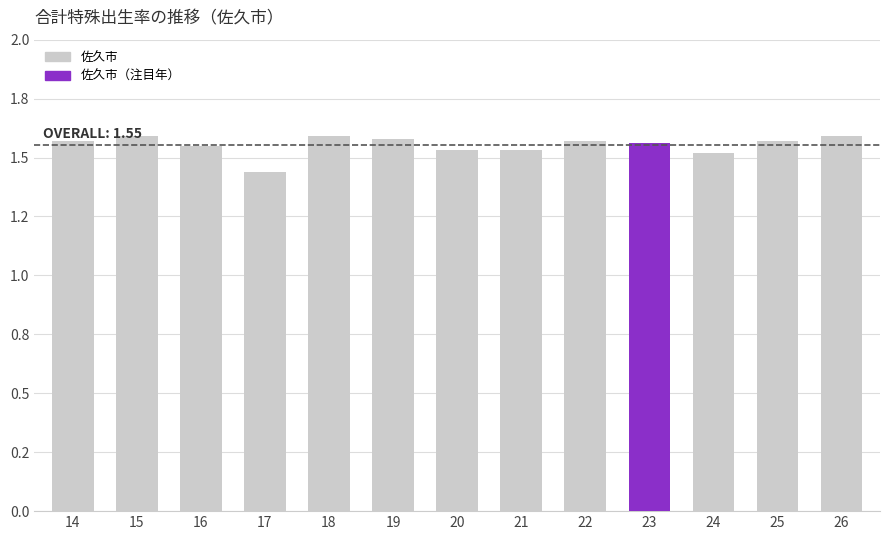

Are the bars horizontal?

No